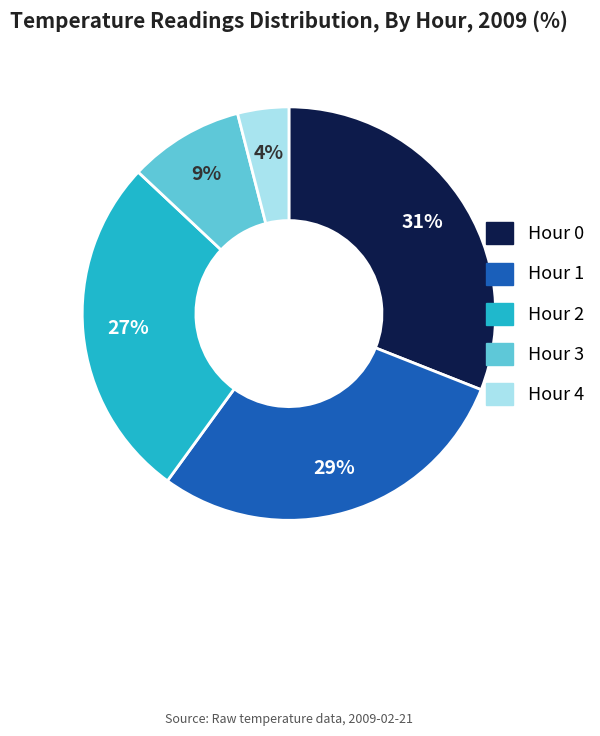

Which has a higher value, Hour 4 or Hour 1?

Hour 1